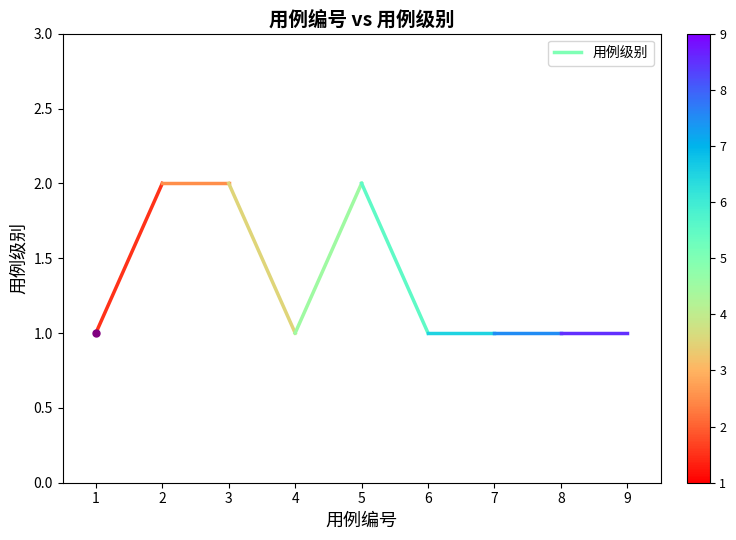

What is the sum of the values at 2 and 1?

3